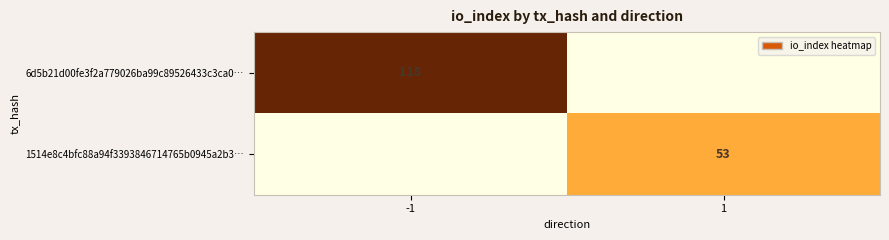

At how many categories does at least one series exceed 22?

2